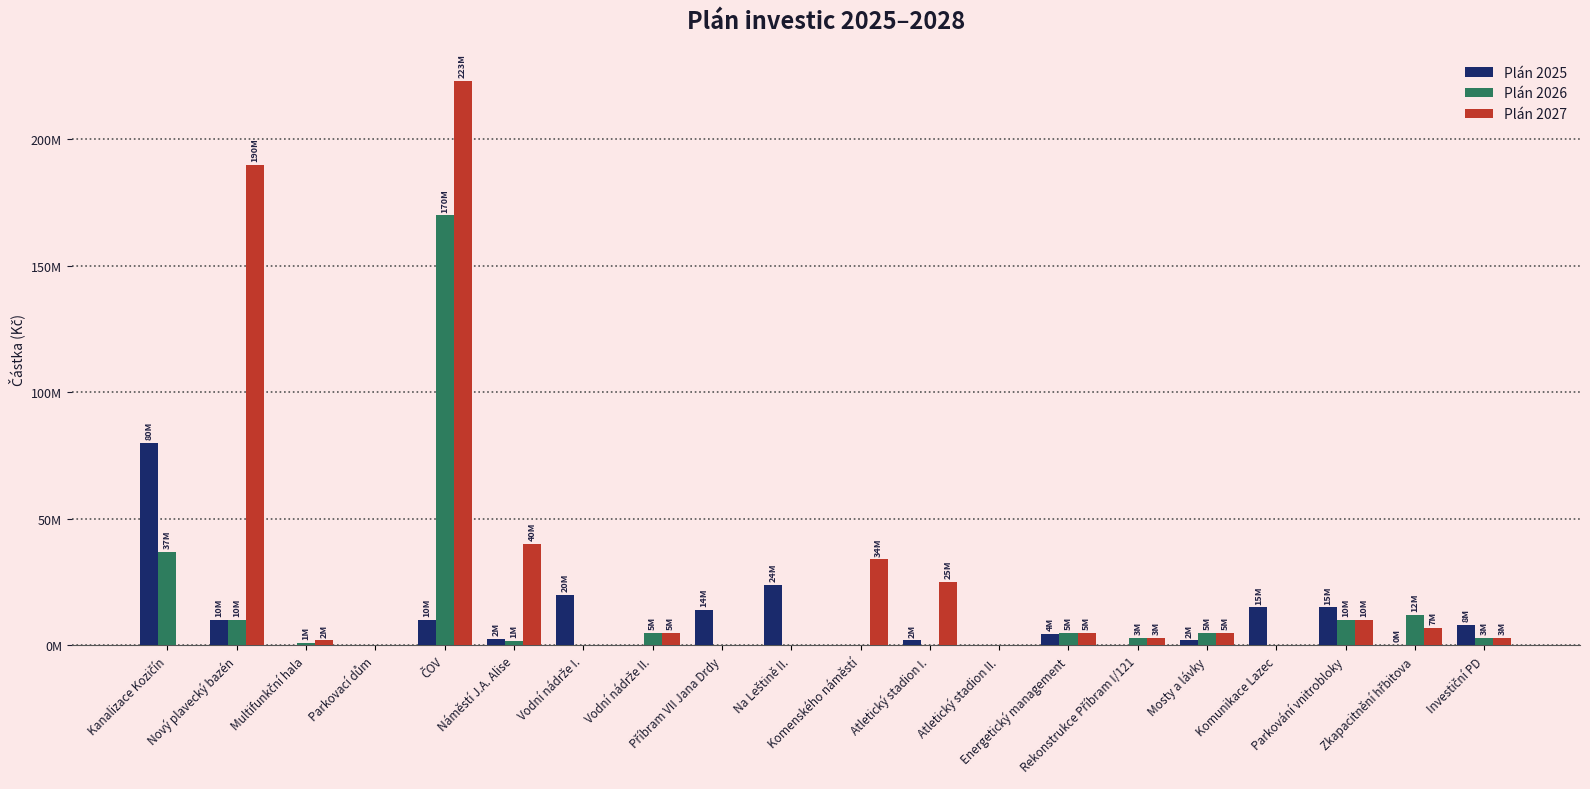

What is the highest value of the Plán 2026 series?

170000000